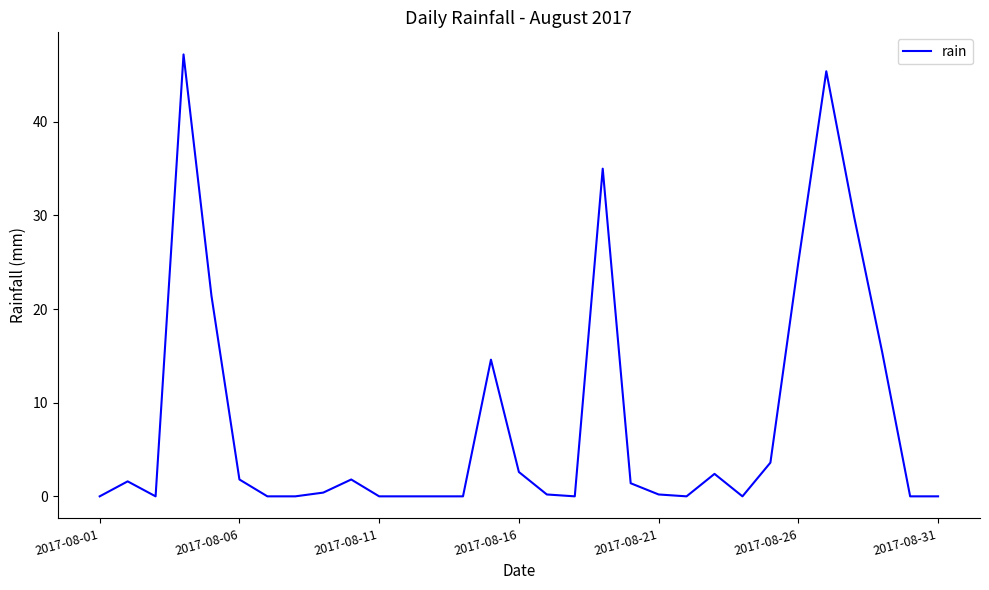

What is the maximum value shown in the chart?

47.2